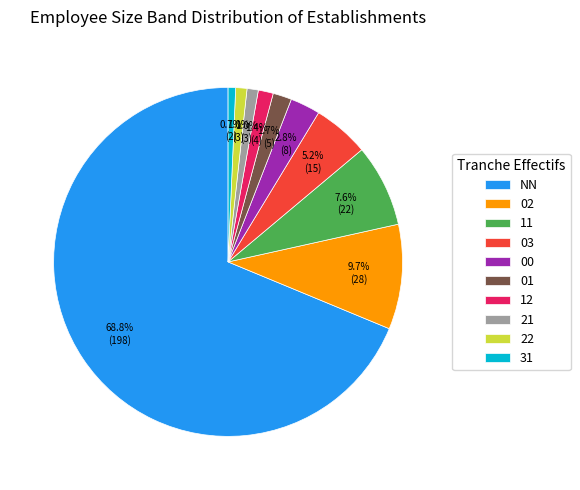

How many slices are in this pie chart?

10